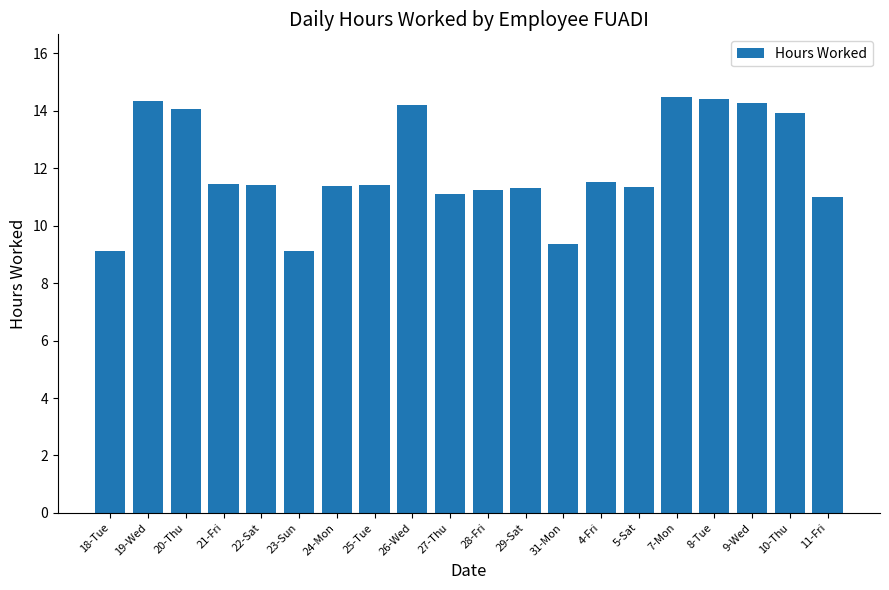

Approximately how many times larger is the value at 29-Sat compared to 4-Fri?

1.0